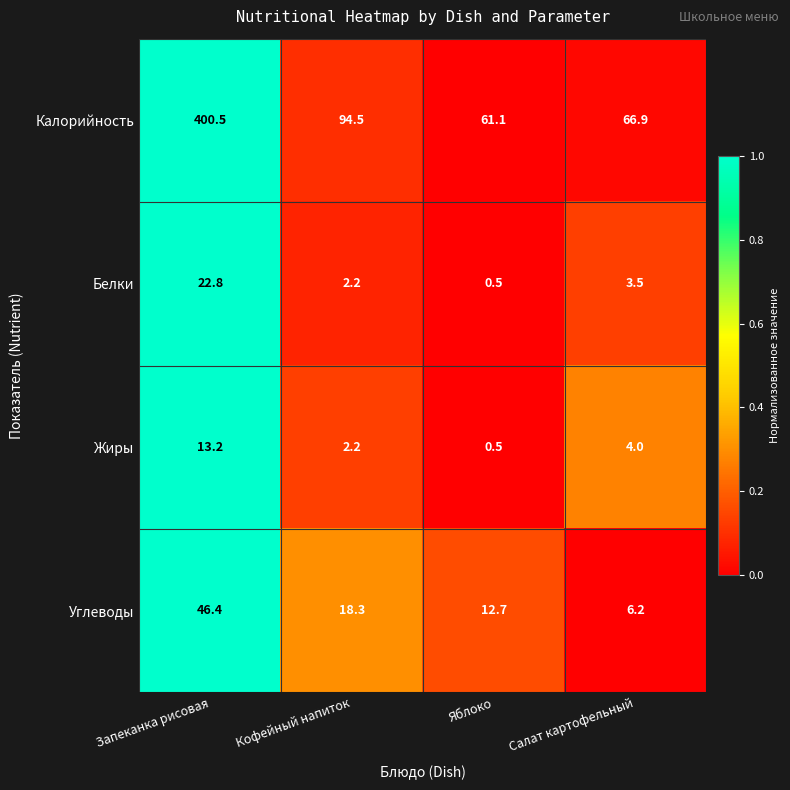

How many data points in Калорийность are less than 94?

2